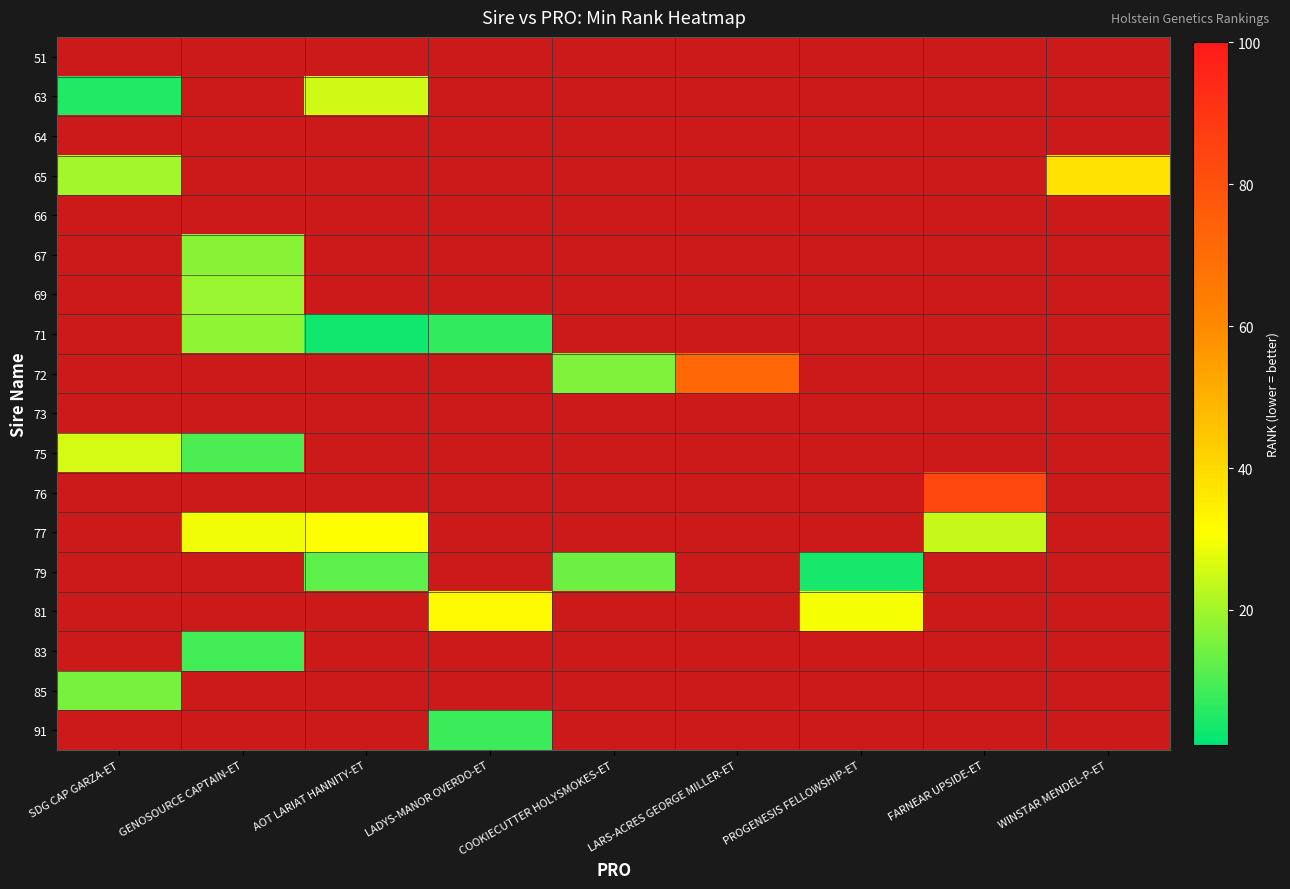

At which category does the chart reach its peak across all series?

FARNEAR UPSIDE-ET